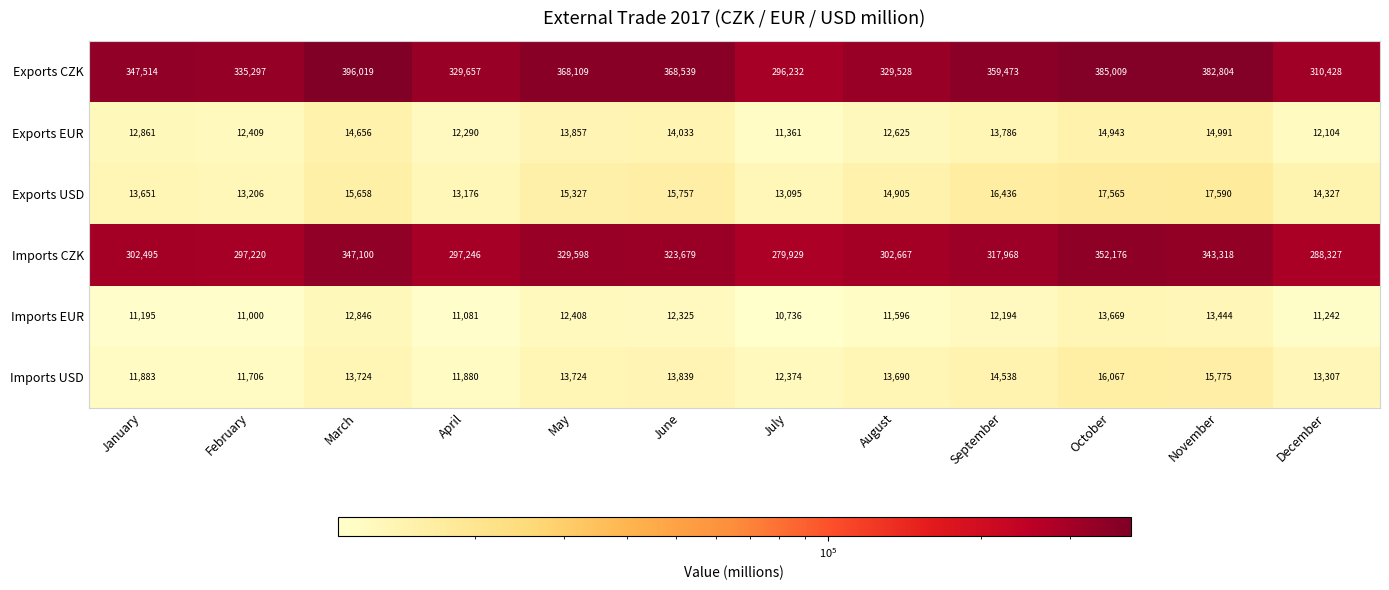

What is the sum of all Imports USD values?

162507